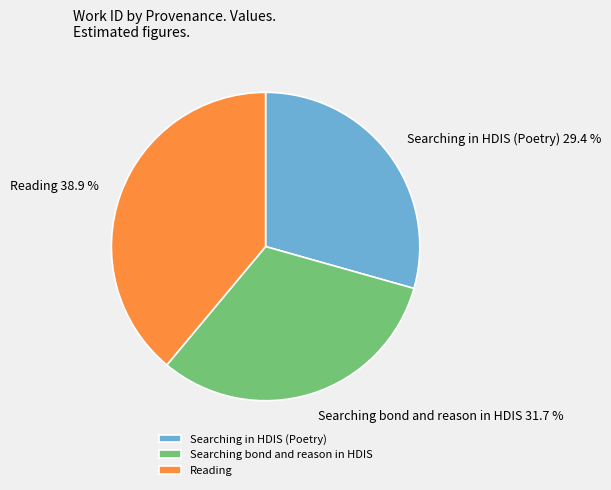

Does Reading represent more than half of the total?

No